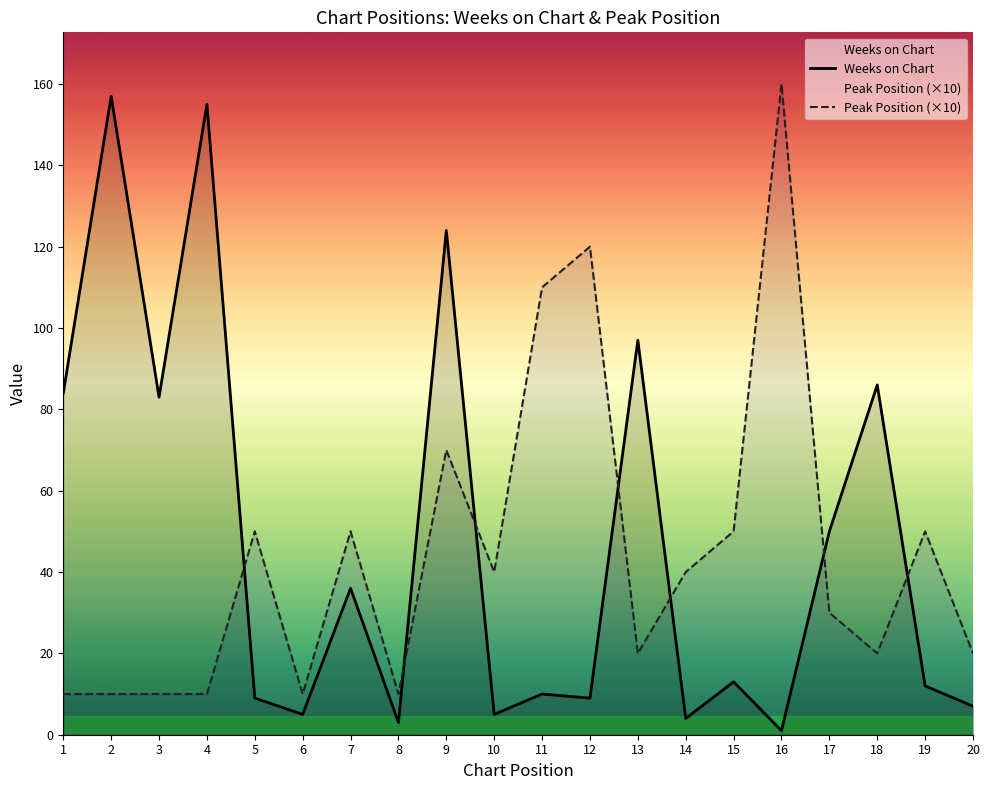

What is the spread (max minus min) of values at 9?

54